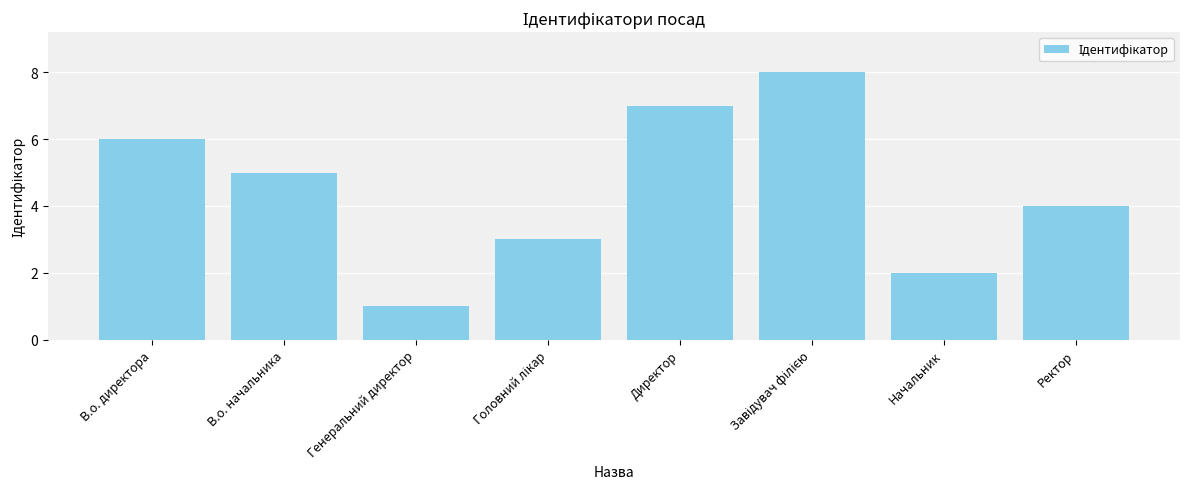

Reading left to right, what are all the values shown in this chart?

6	5	1	3	7	8	2	4